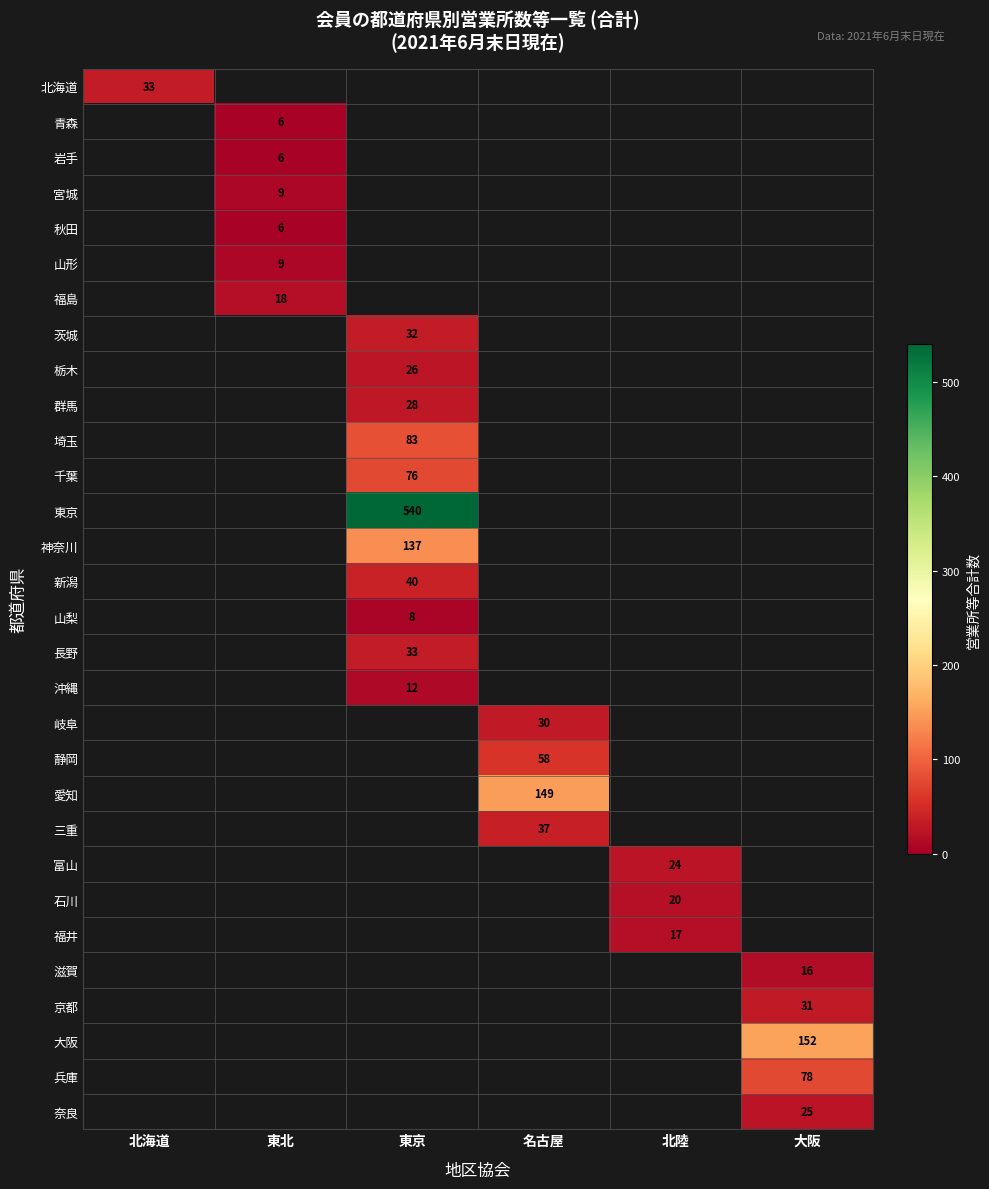

How many data points does each series have?

6